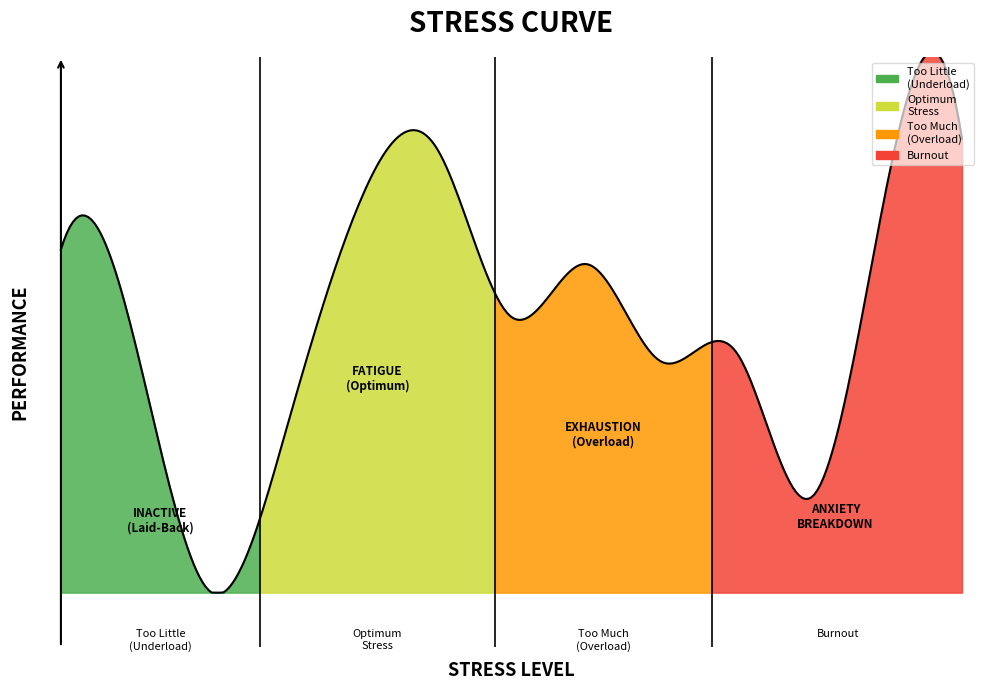

Does the chart have visible grid lines?

No